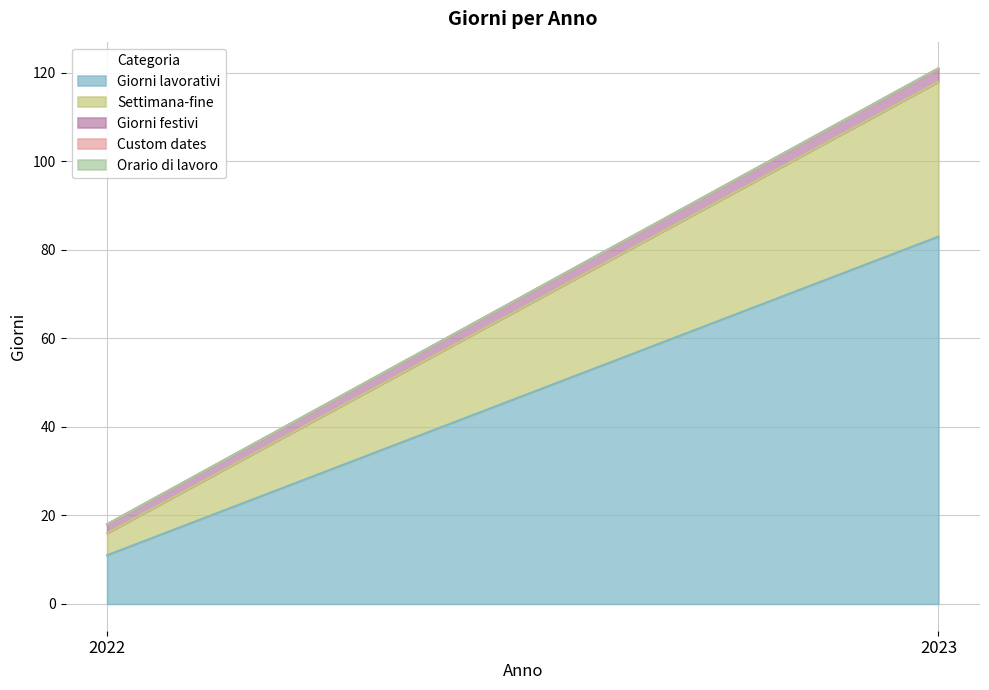

At which label is Giorni lavorativi closest to 47?

2022